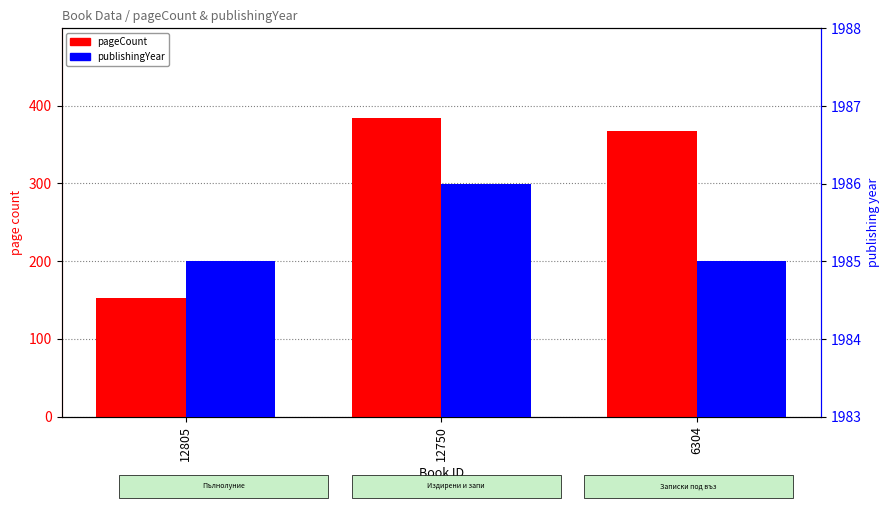

How many data points in publishingYear are above 1985?

1